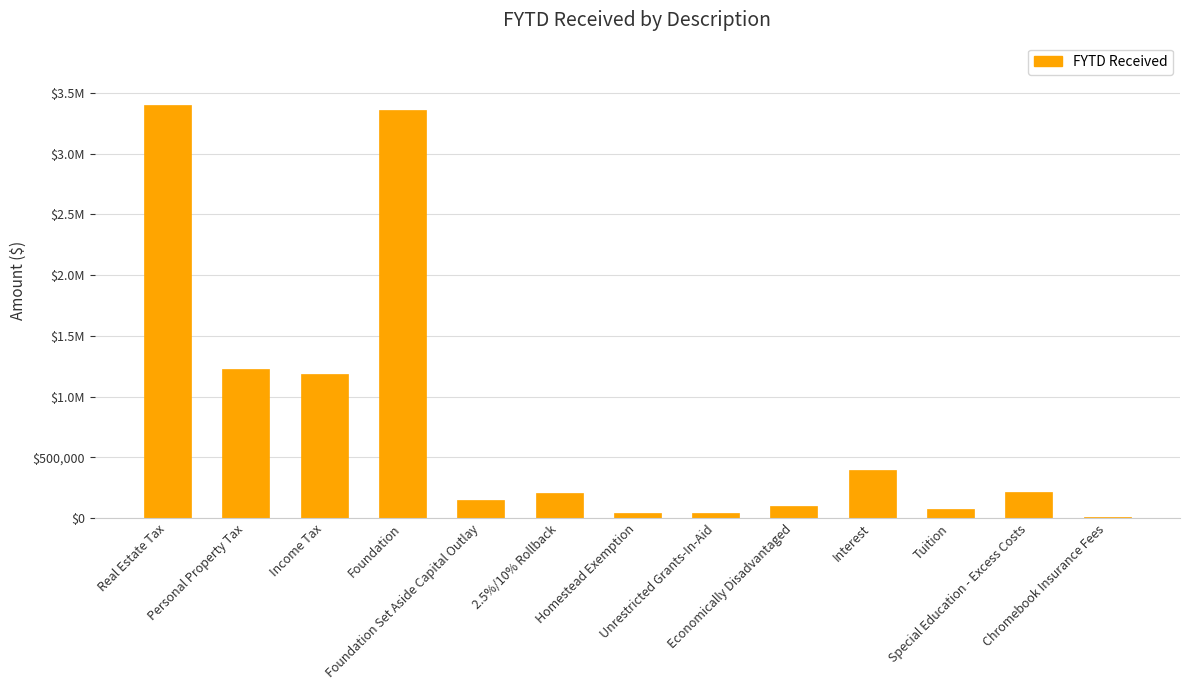

At which category does the chart reach its peak across all series?

Real Estate Tax